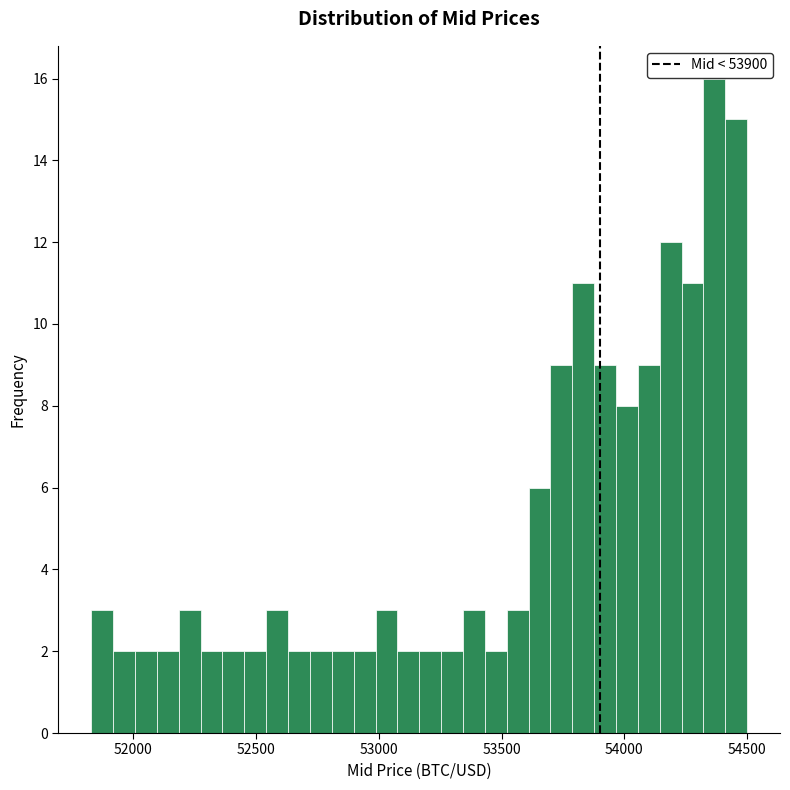

Read against the x-axis, roughly where is the centre of the tallest bar?

54350